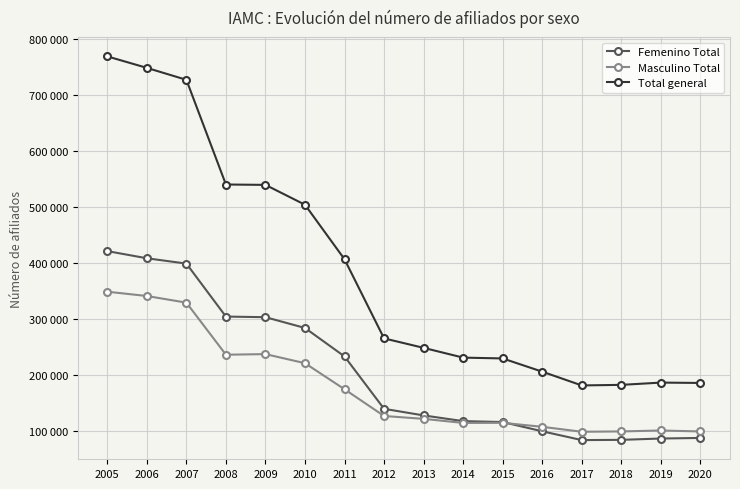

What are all the series names shown in the legend?

Femenino Total, Masculino Total, Total general